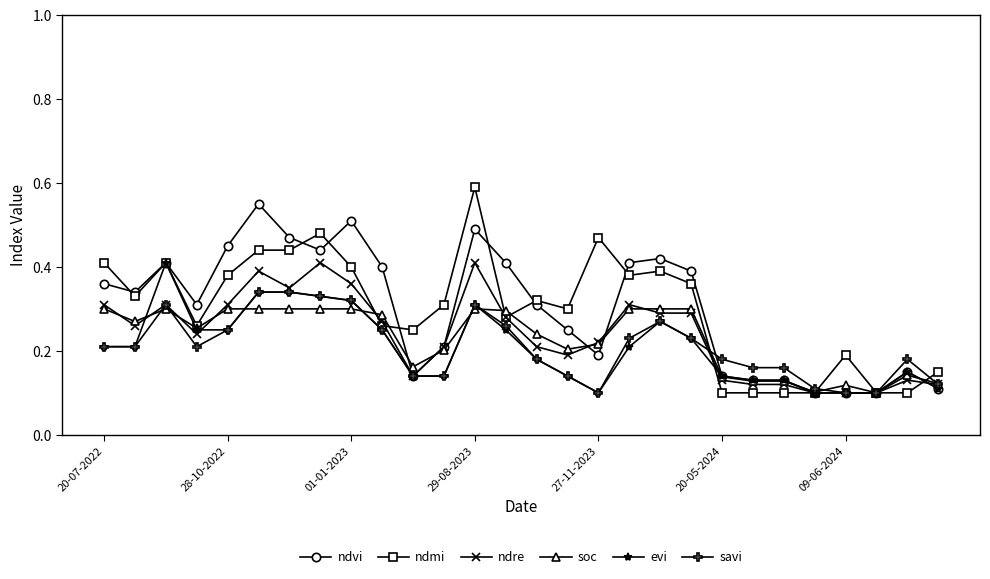

How many evi values are between 0 and 1?

28